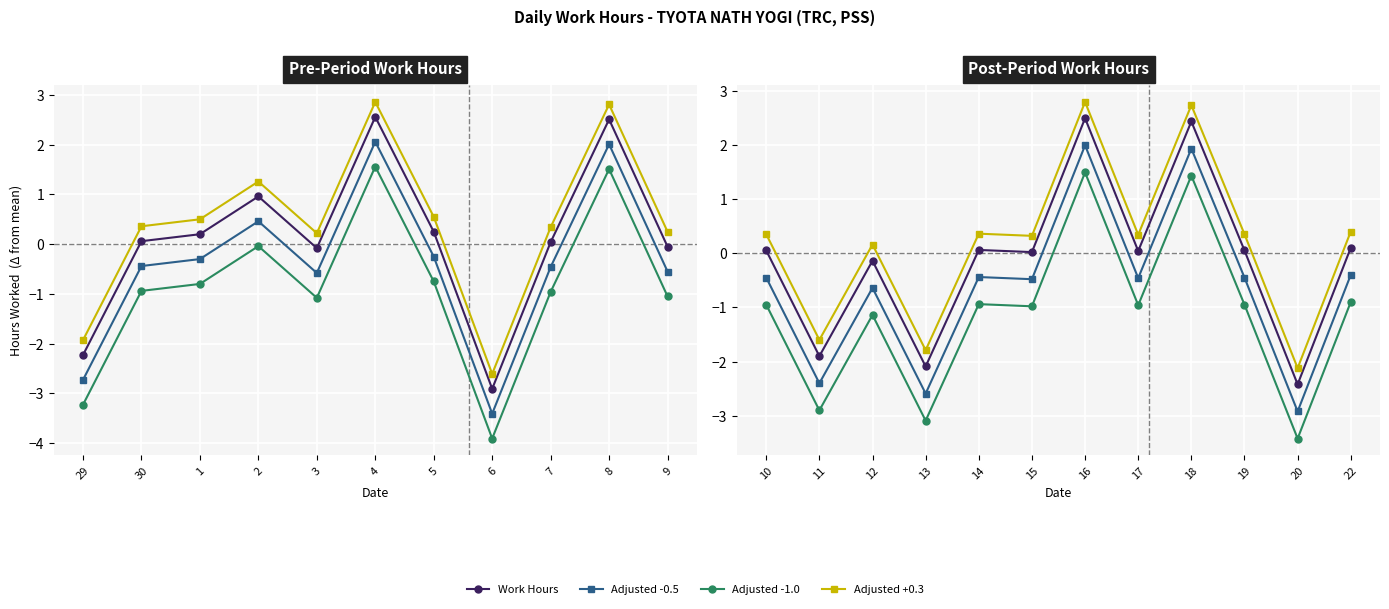

True or false: Work Hours has more than 0 points higher than both neighbors.

True